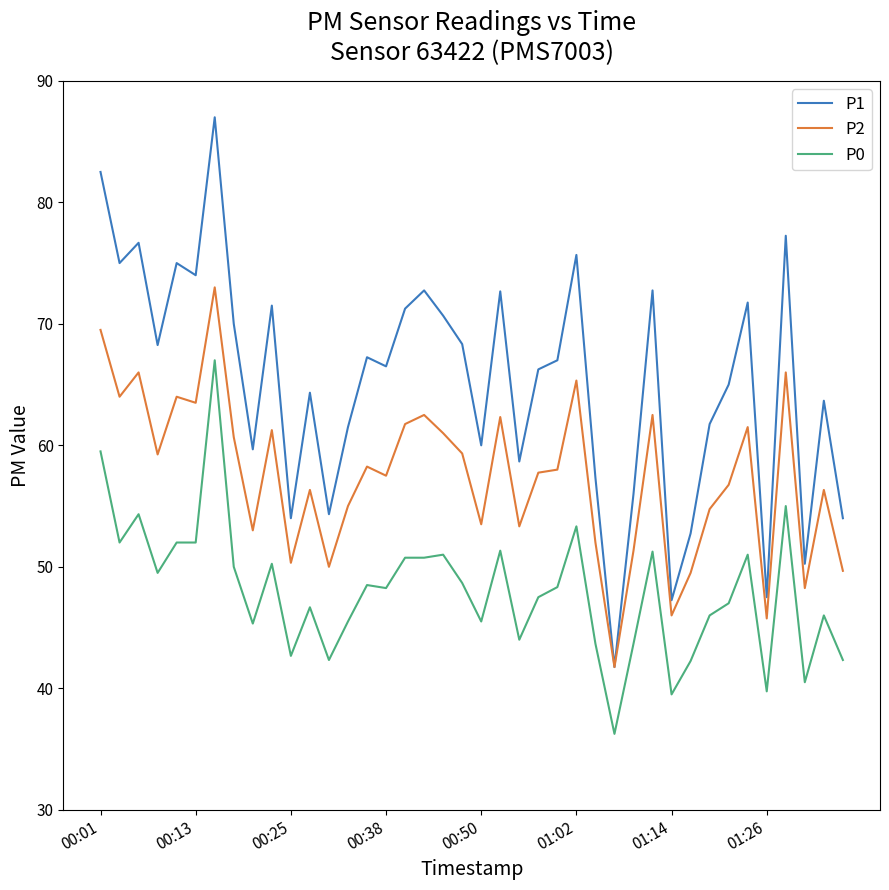

What is the maximum value shown in the chart?

87.0